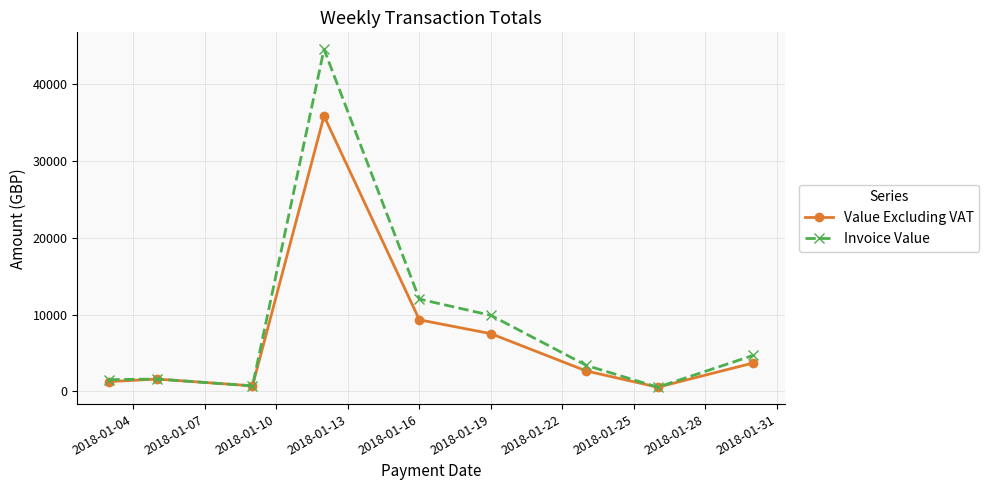

What is the value of the Invoice Value point at the 5th from the left?

12015.3